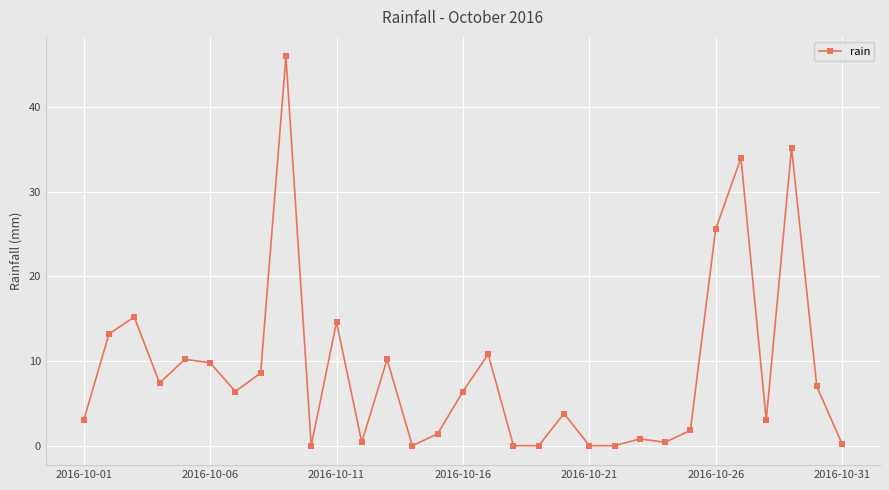

True or false: the data has more than 1 interior local peaks.

True